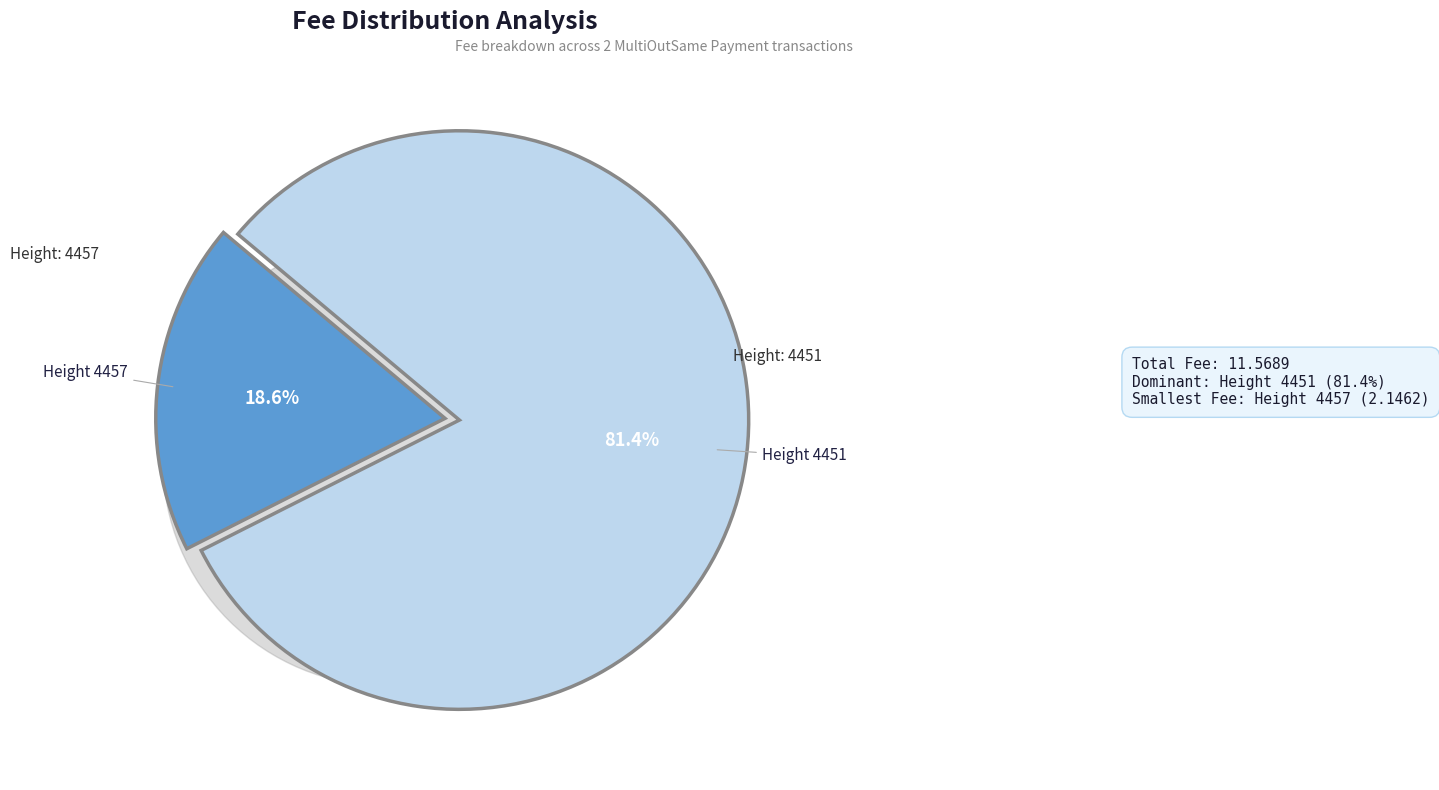

To the nearest percent, what is the combined percentage of 4457 and 4451?

100%